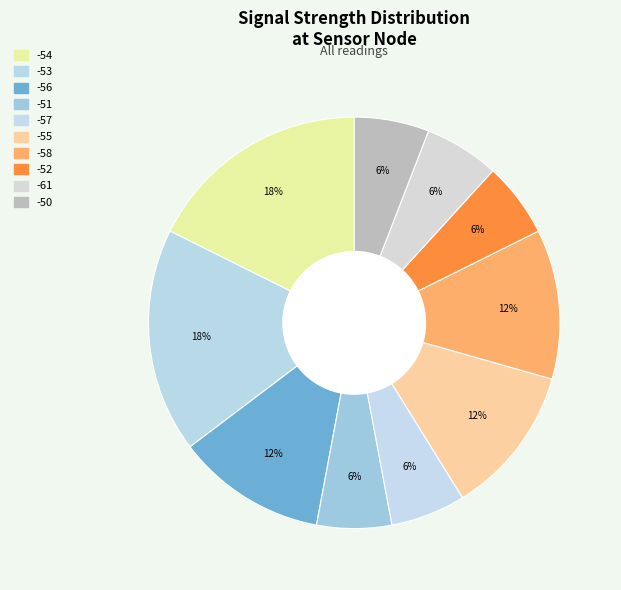

Count the number of slices in the pie.

10